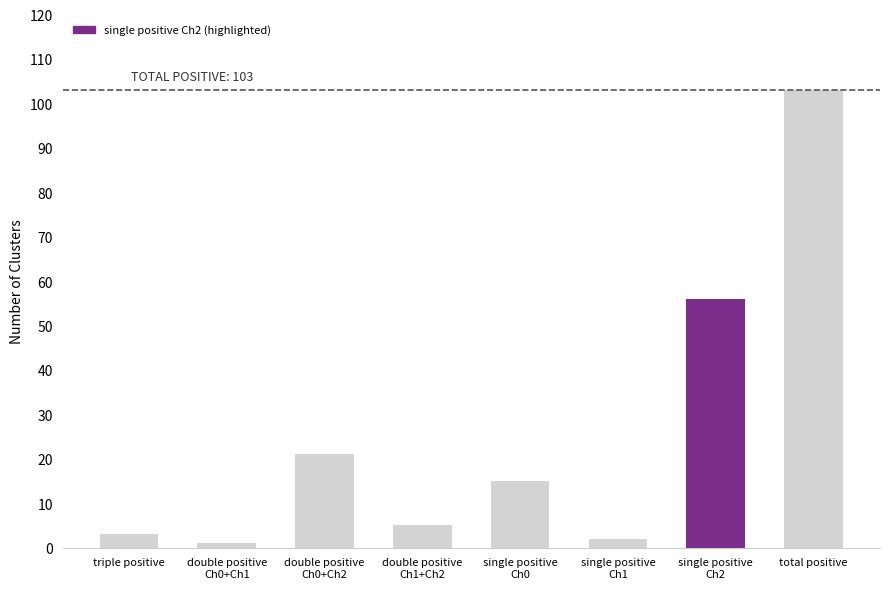

Is it true that the value at total positive is 23?

False